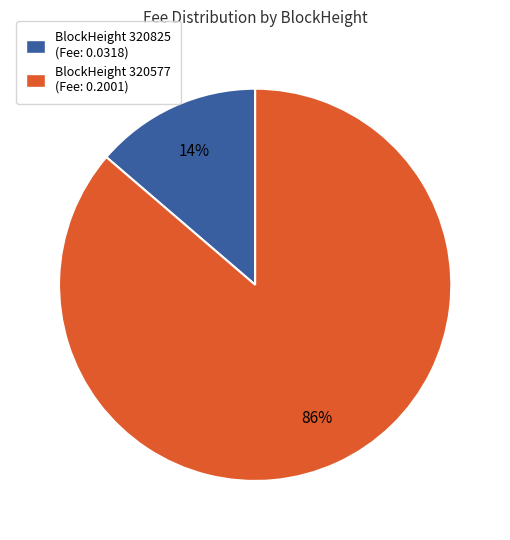

What percentage is the BlockHeight 320577 (Fee: 0.2001) slice, to the nearest percent?

86%